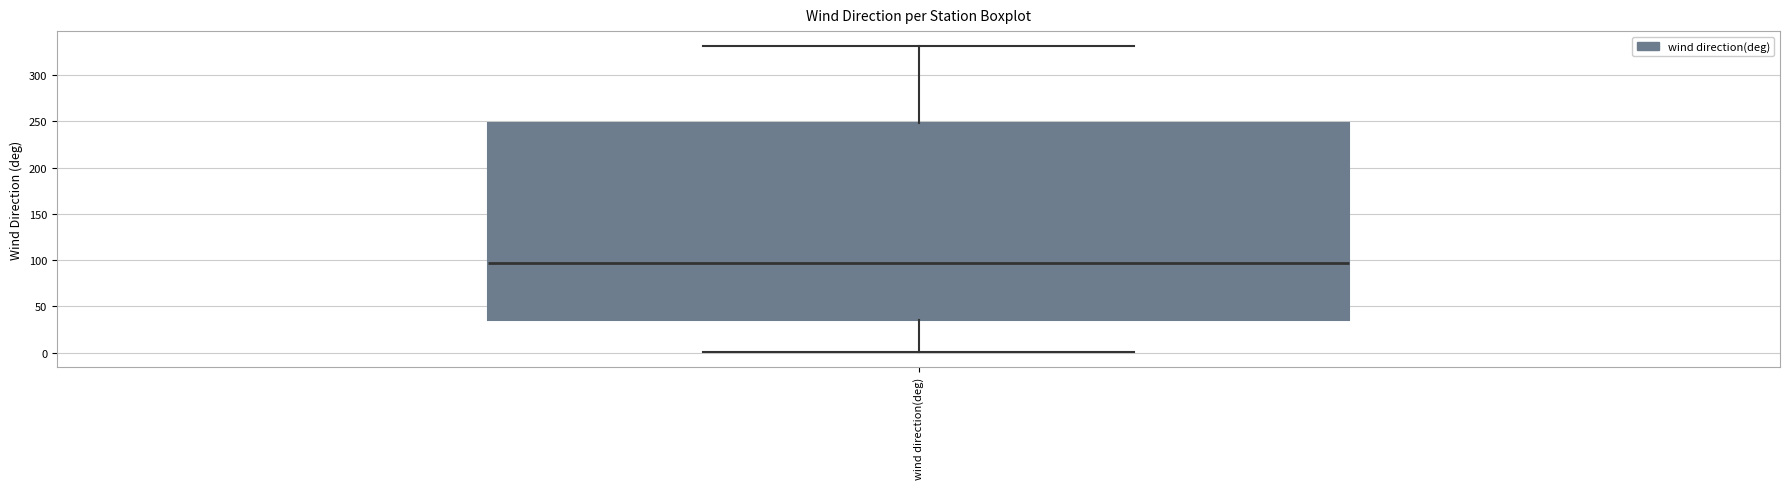

Read this box plot against the y-axis: the position of the median line, the range covered by the box, and the ends of both whiskers. The values are not printed on the chart, so give them approximately, as read against the axis.

median 95, box 35 to 250, whiskers 0 to 330